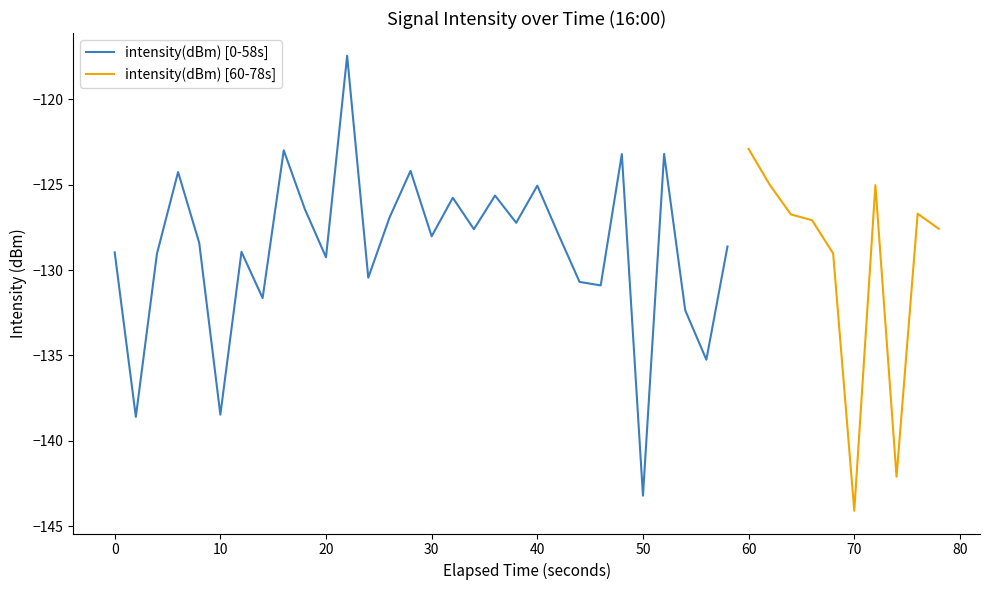

List the labels in order of value, largest first.

11, 30, 8, 26, 24, 14, 3, 31, 36, 20, 18, 16, 9, 38, 32, 13, 33, 19, 39, 17, 21, 15, 4, 29, 6, 0, 34, 2, 10, 12, 22, 23, 7, 27, 28, 5, 1, 37, 25, 35